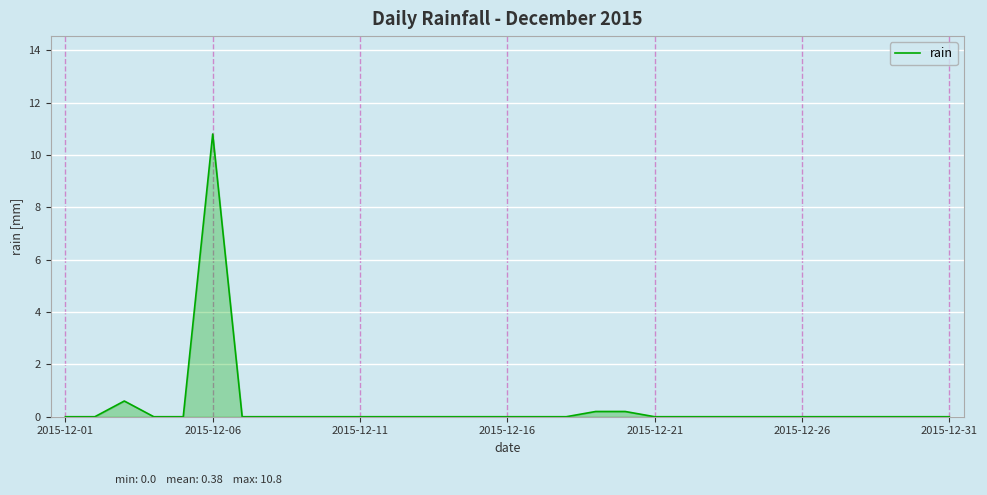

What is the maximum value shown in the chart?

10.8